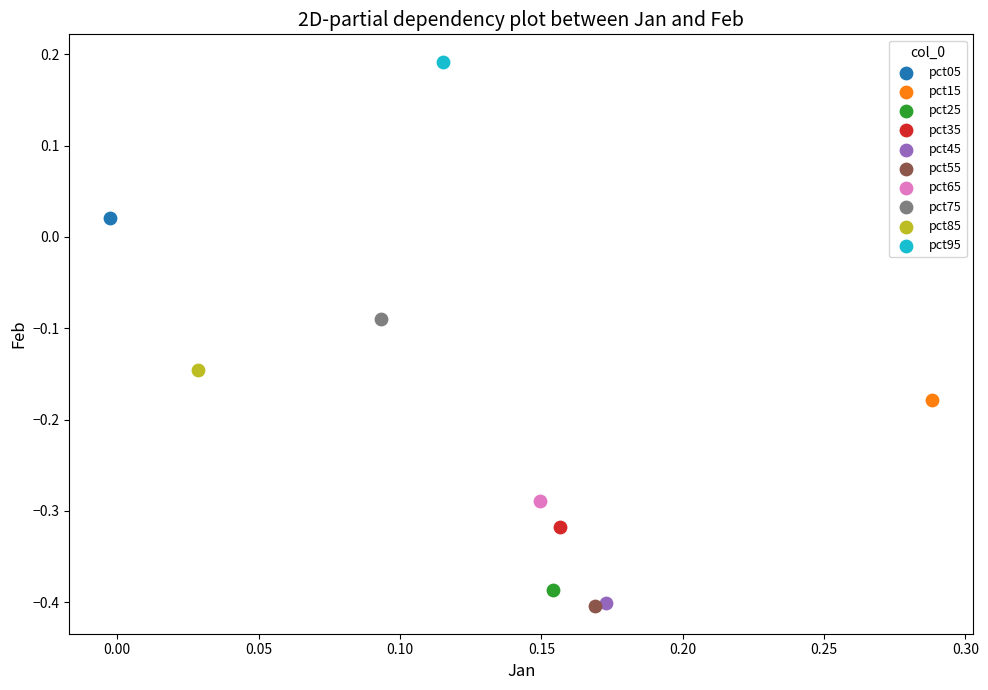

What are all the series names shown in the legend?

pct05, pct15, pct25, pct35, pct45, pct55, pct65, pct75, pct85, pct95